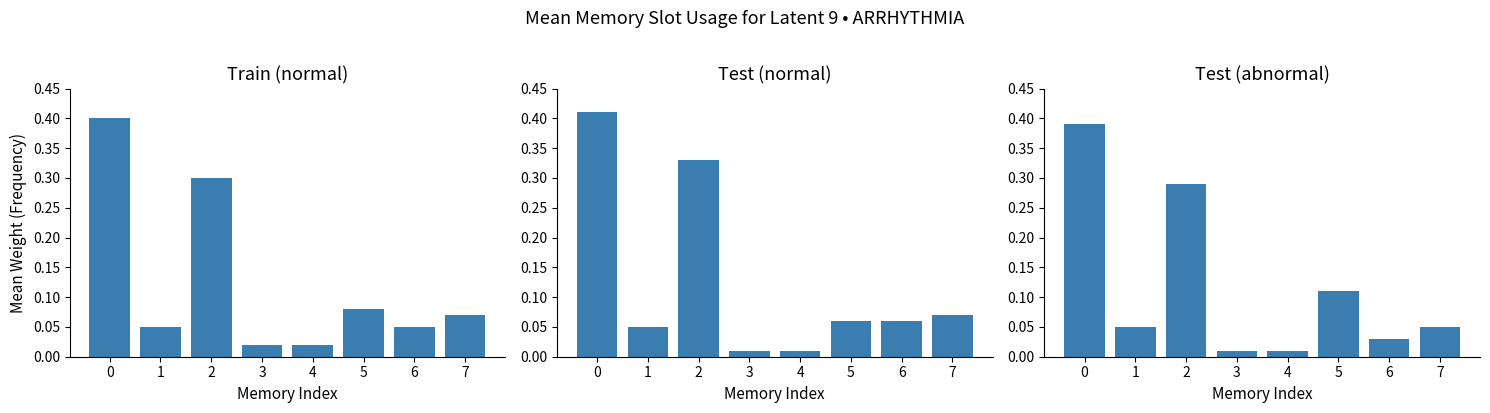

What is the difference between the Test (abnormal) values at 7 and 2?

0.2